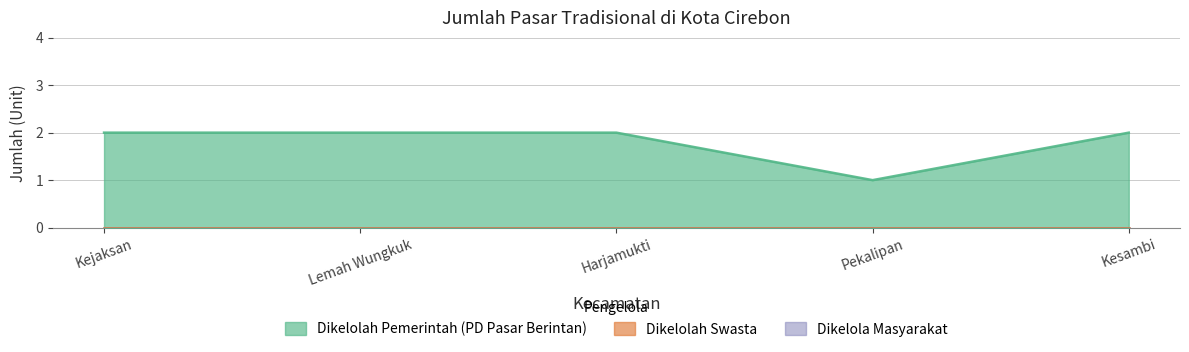

Which category has the highest value in the Dikelolah Swasta series?

Kejaksan